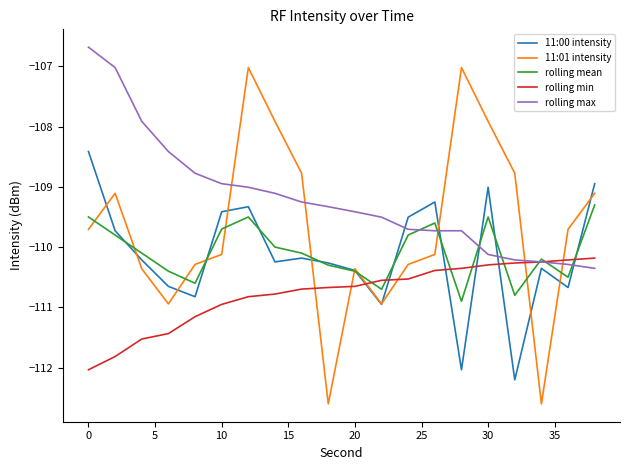

Which series has the largest total across all categories?

rolling max